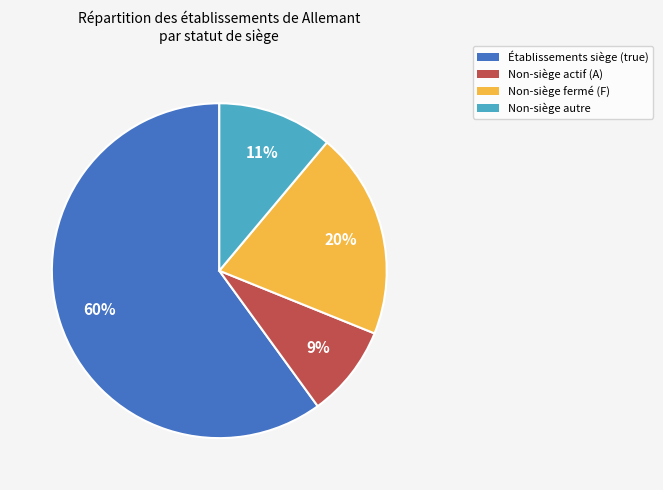

Is there a majority slice in this chart?

Yes